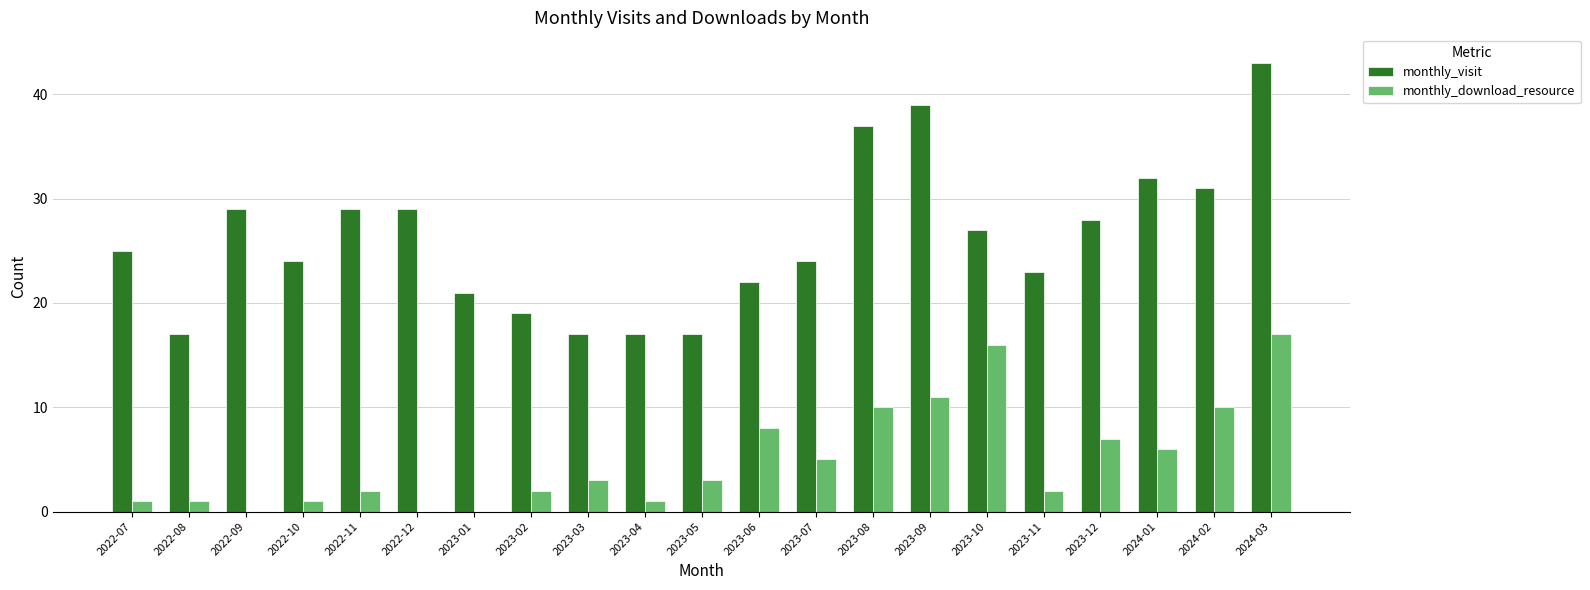

Count the number of categories in the chart.

21